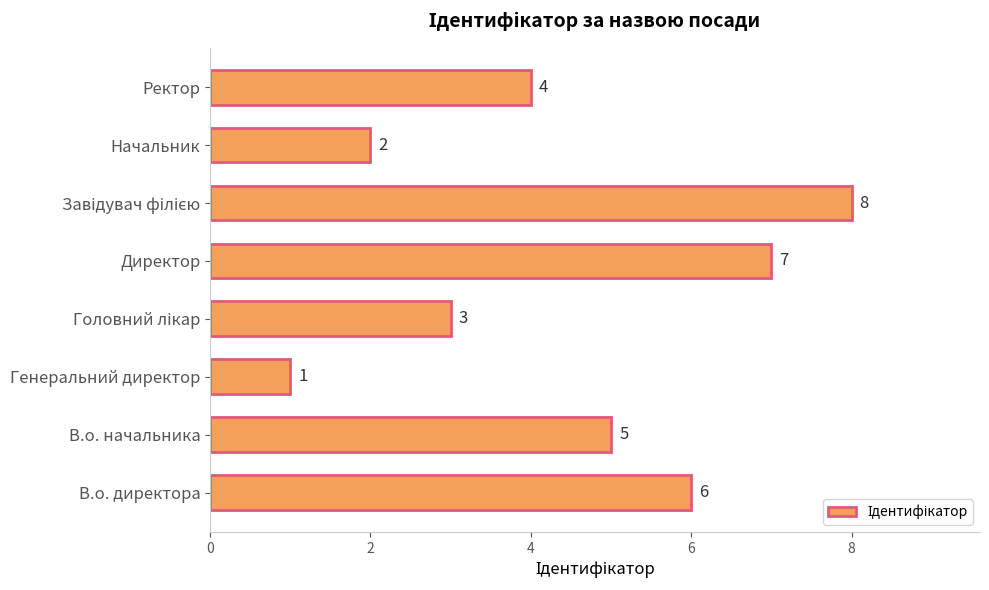

What is the difference between the second highest and second lowest values?

5